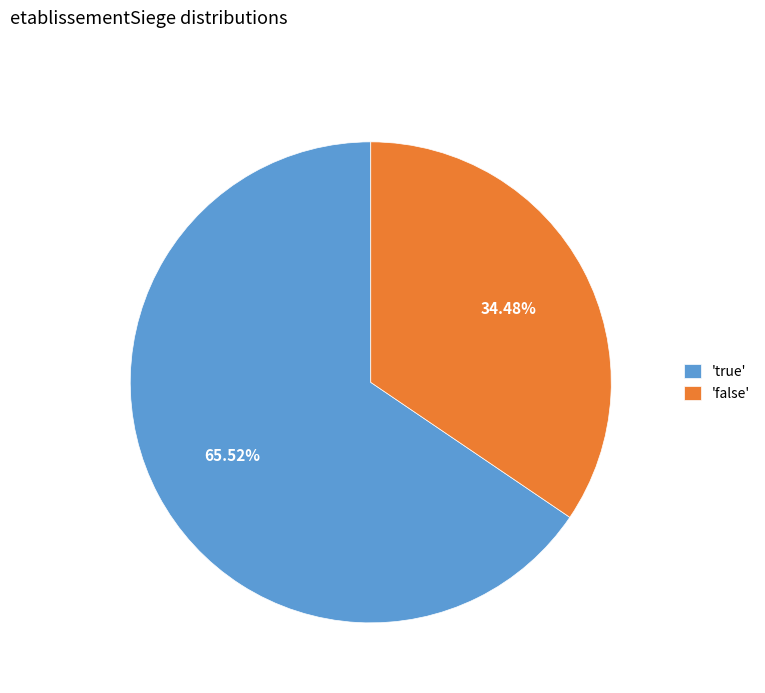

Is the sum of 'true' and 'false' greater than half?

Yes